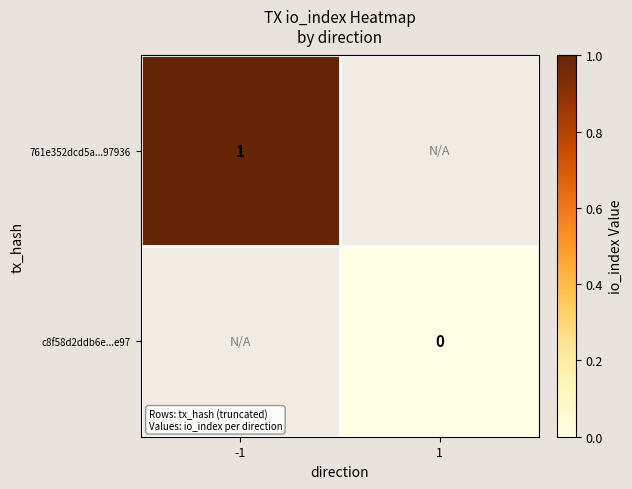

Is the value of c8f58d2ddb6e...e97 at 1 greater than the value of 761e352dcd5a...97936 at -1?

No